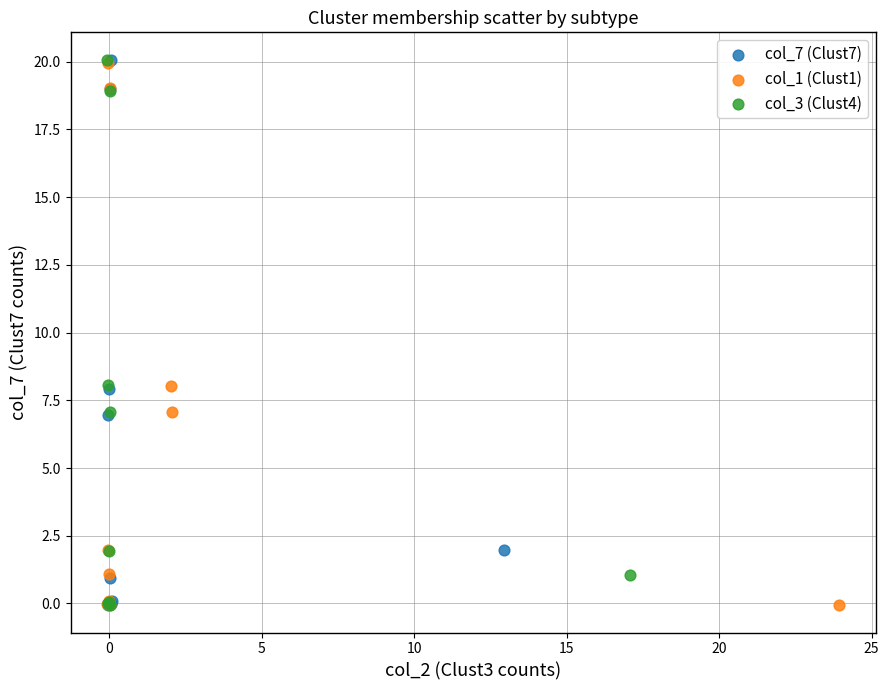

What are all the series names shown in the legend?

col_7 (Clust7), col_1 (Clust1), col_3 (Clust4)